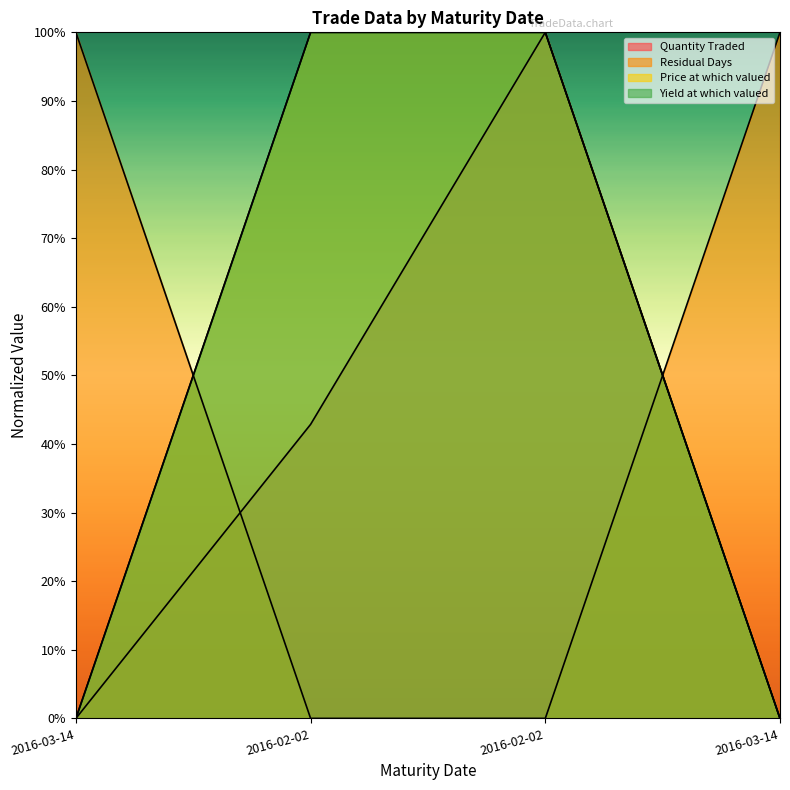

List the labels in order of Residual Days value, smallest first.

2016-02-02, 2016-02-02, 2016-03-14, 2016-03-14